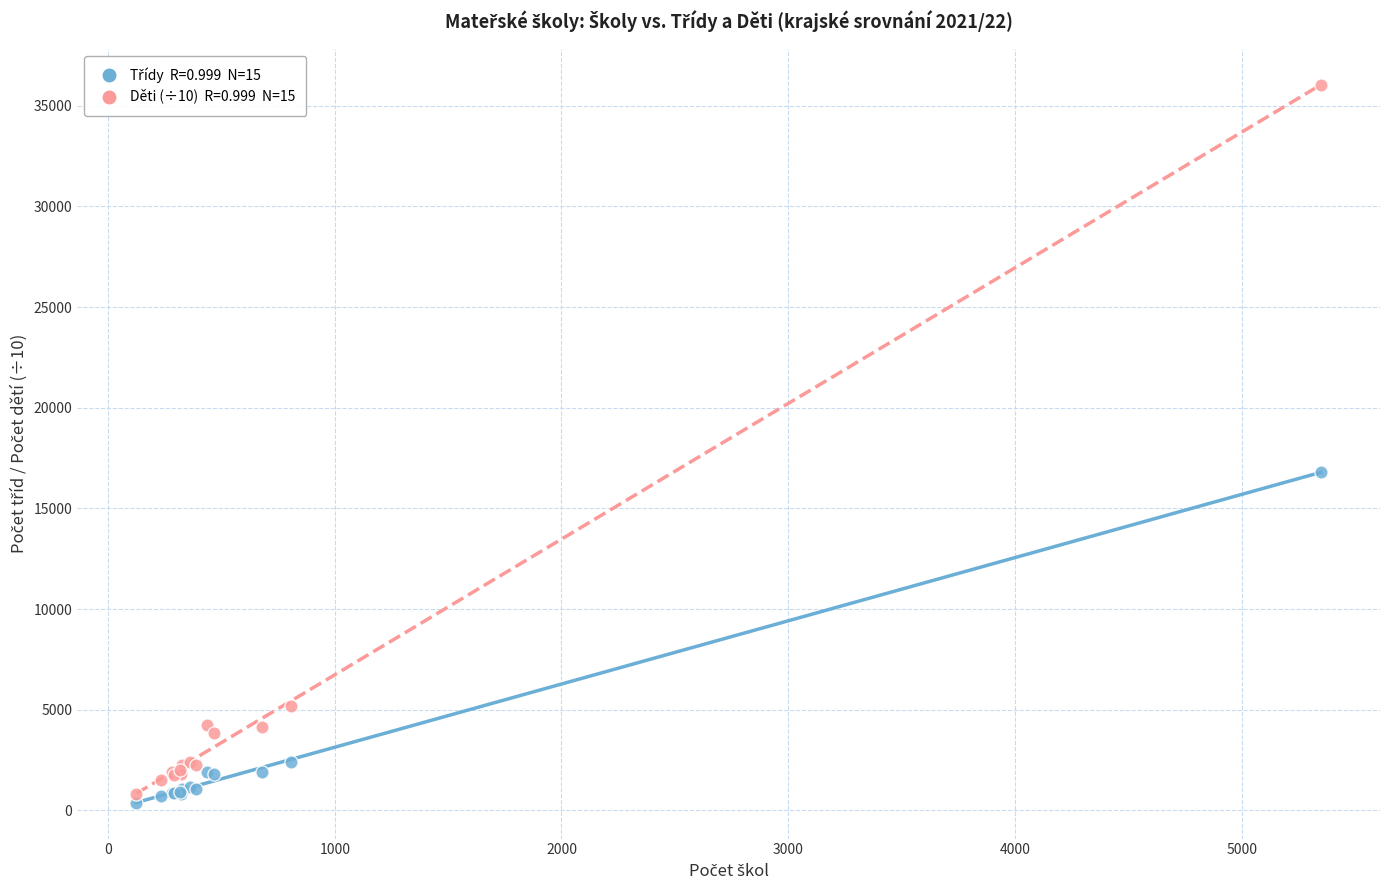

Across all series, what Y value is closest to 18217?

16800.0